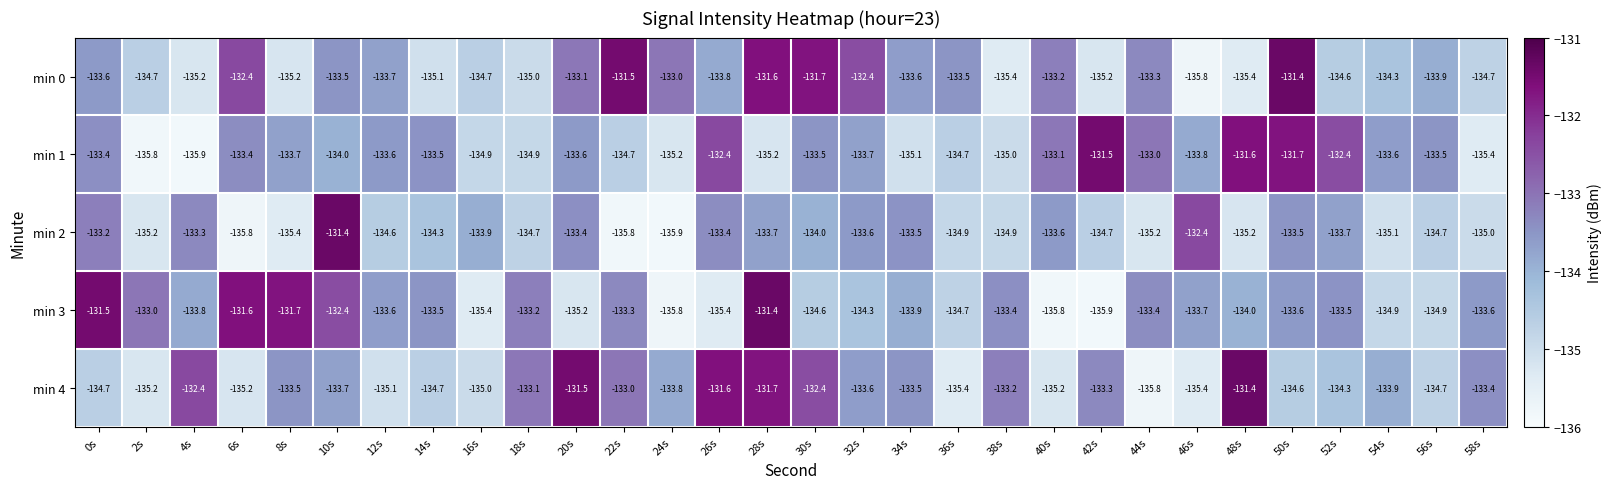

How many categories are shown in the chart?

30